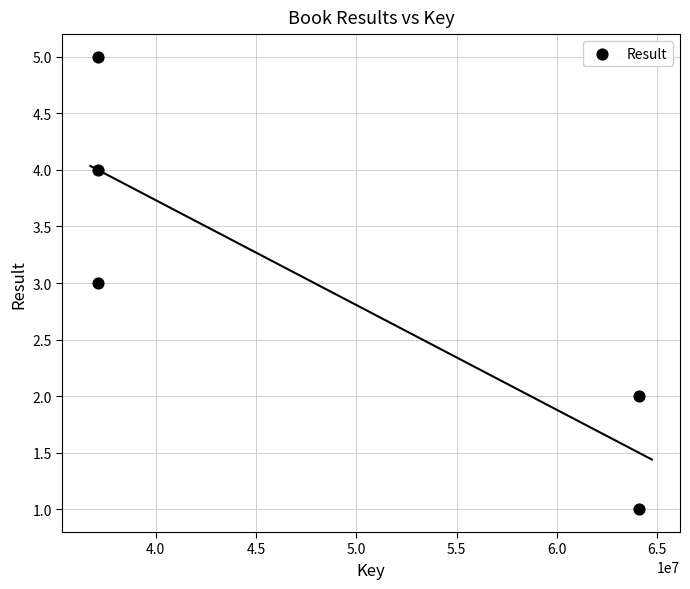

What is the average Y value?

3